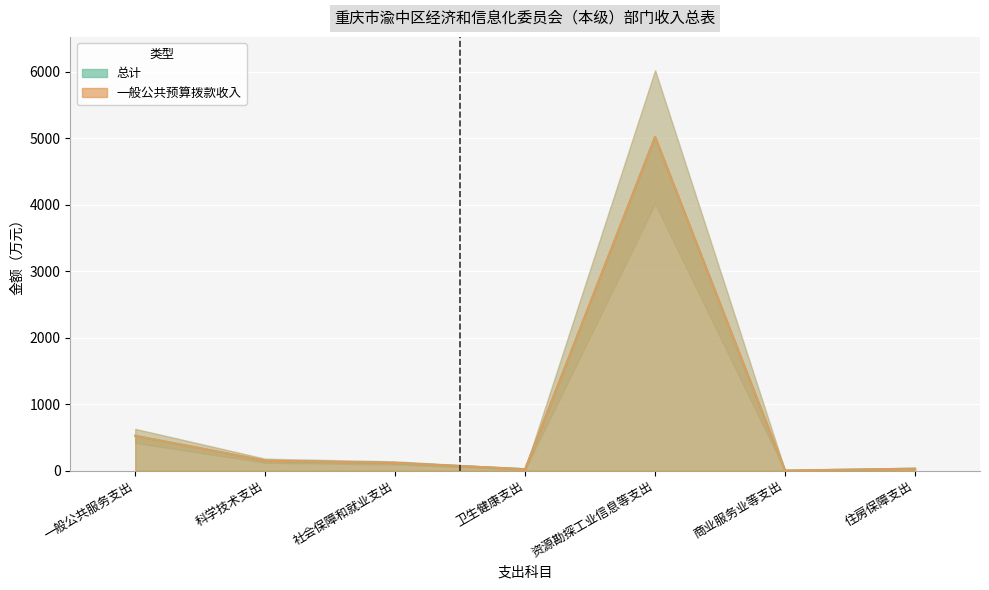

What is the minimum value for 总计 线?

1.7